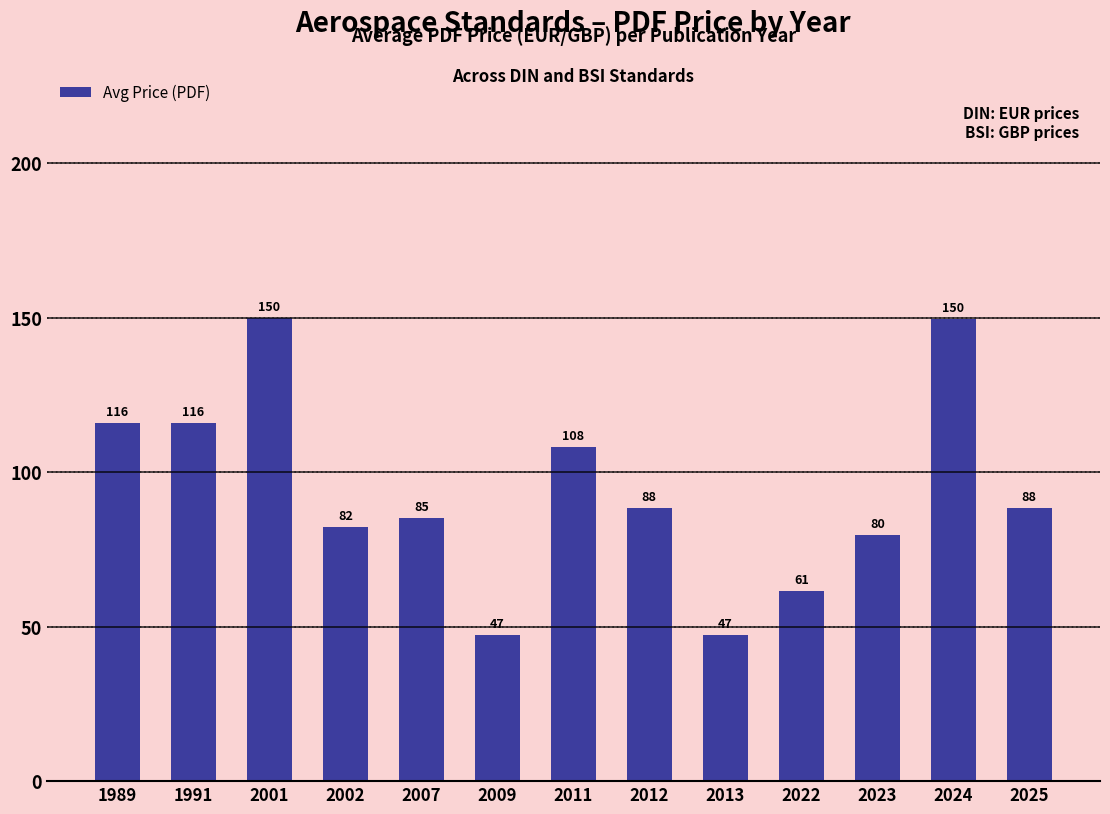

What is the difference between the maximum and minimum values?

102.5